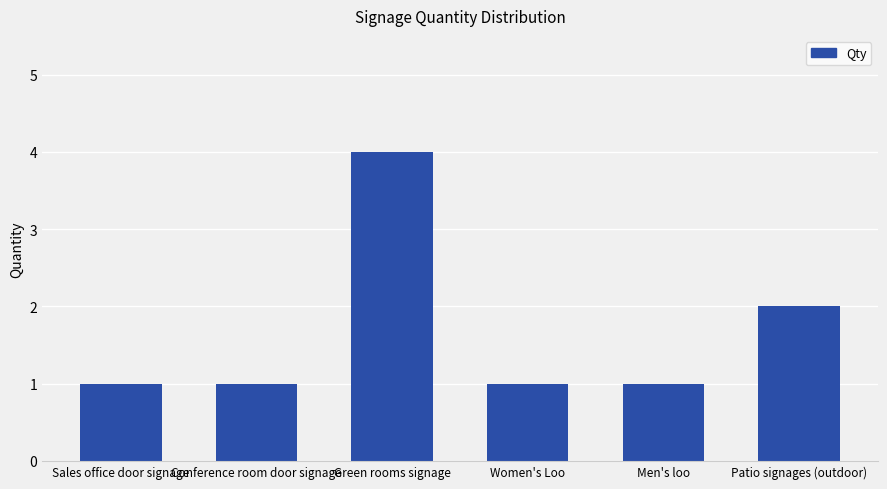

Does the chart contain stacked bars?

No